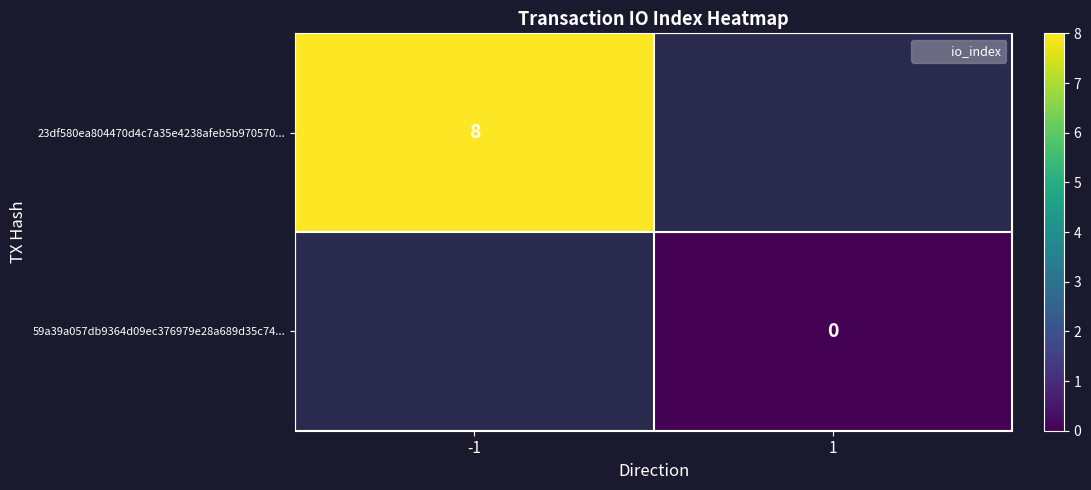

At which label does 59a39a057db9364d09ec376979e28a689d35c74... reach its peak?

-1